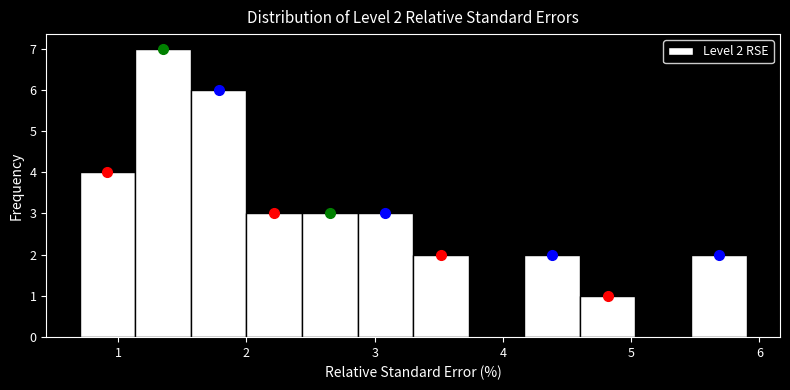

Over which range of the x-axis is the bar tallest?

1.1 to 1.6